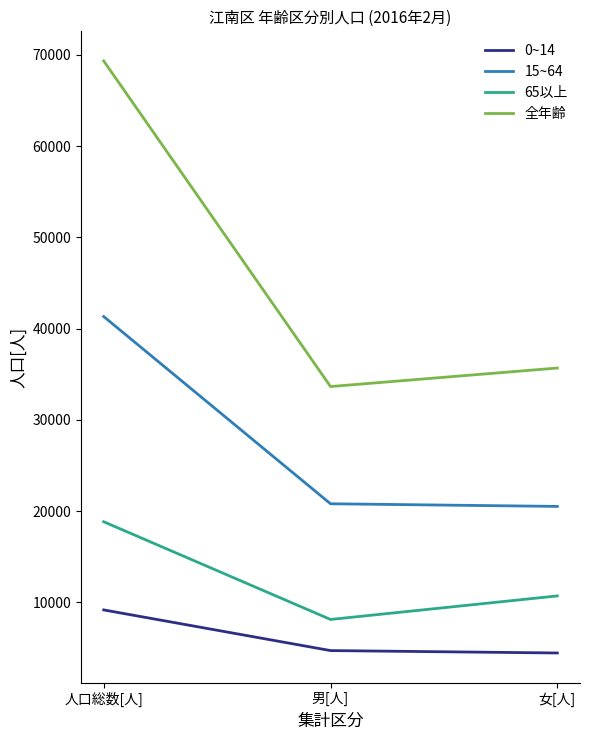

List the series in order of their peak value, highest first.

全年齢, 15~64, 65以上, 0~14